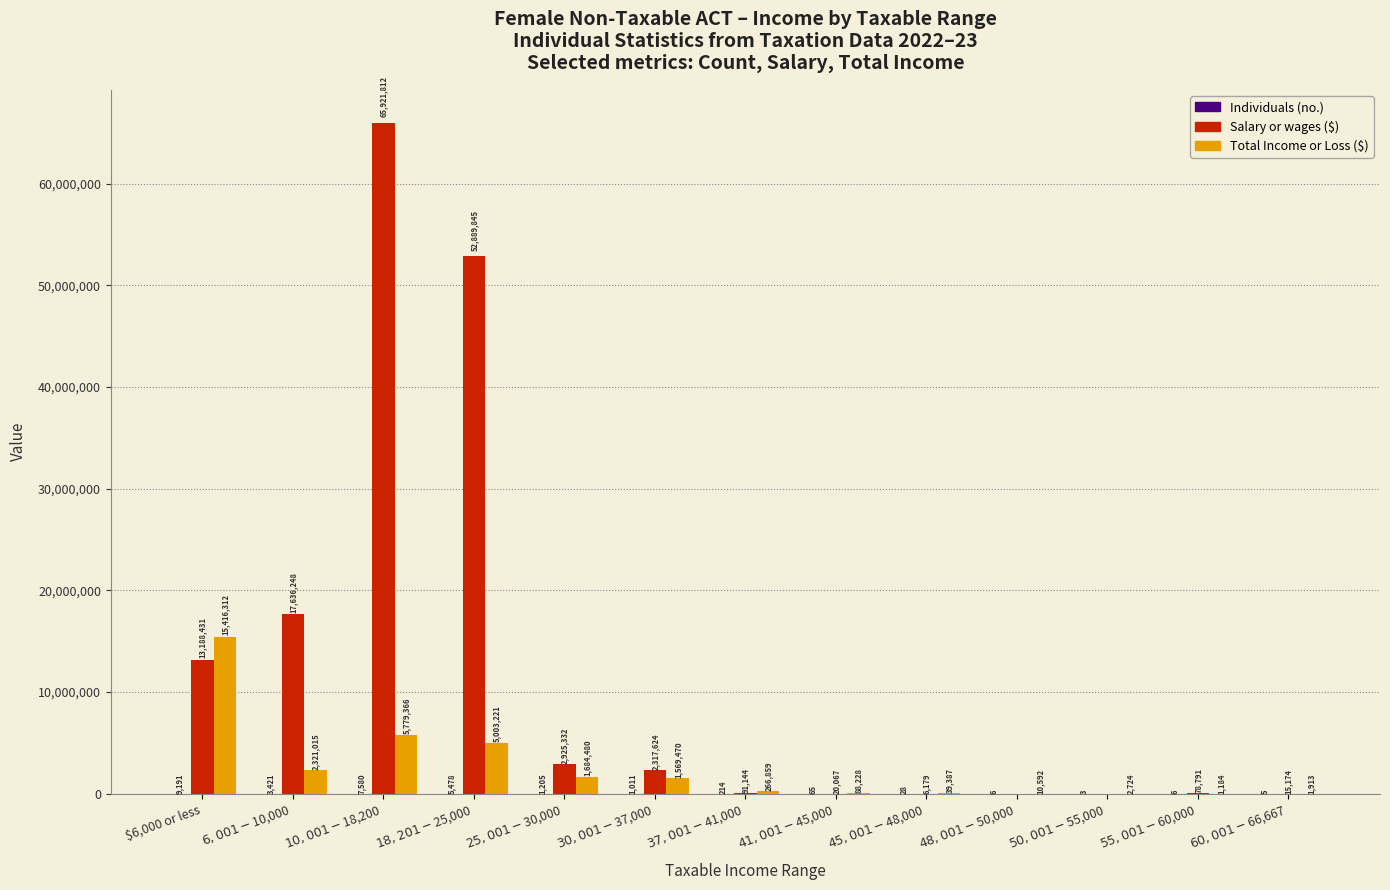

True or false: Salary or wages ($) has a value of 0 at $48,001-$50,000.

True